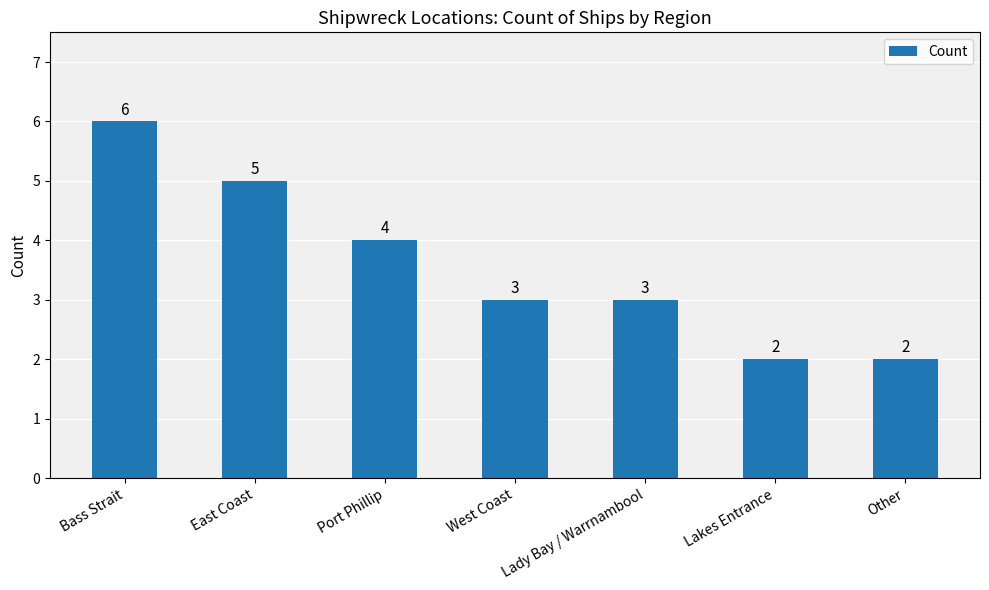

Does the chart contain any negative values?

No